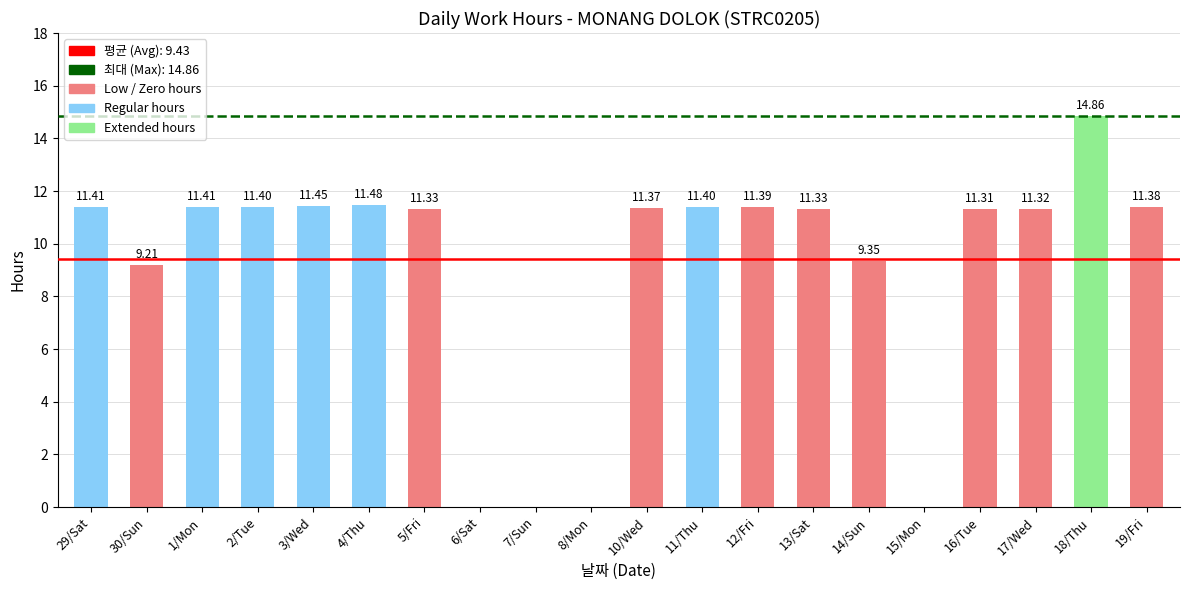

At which category does the chart reach its peak across all series?

18/Thu